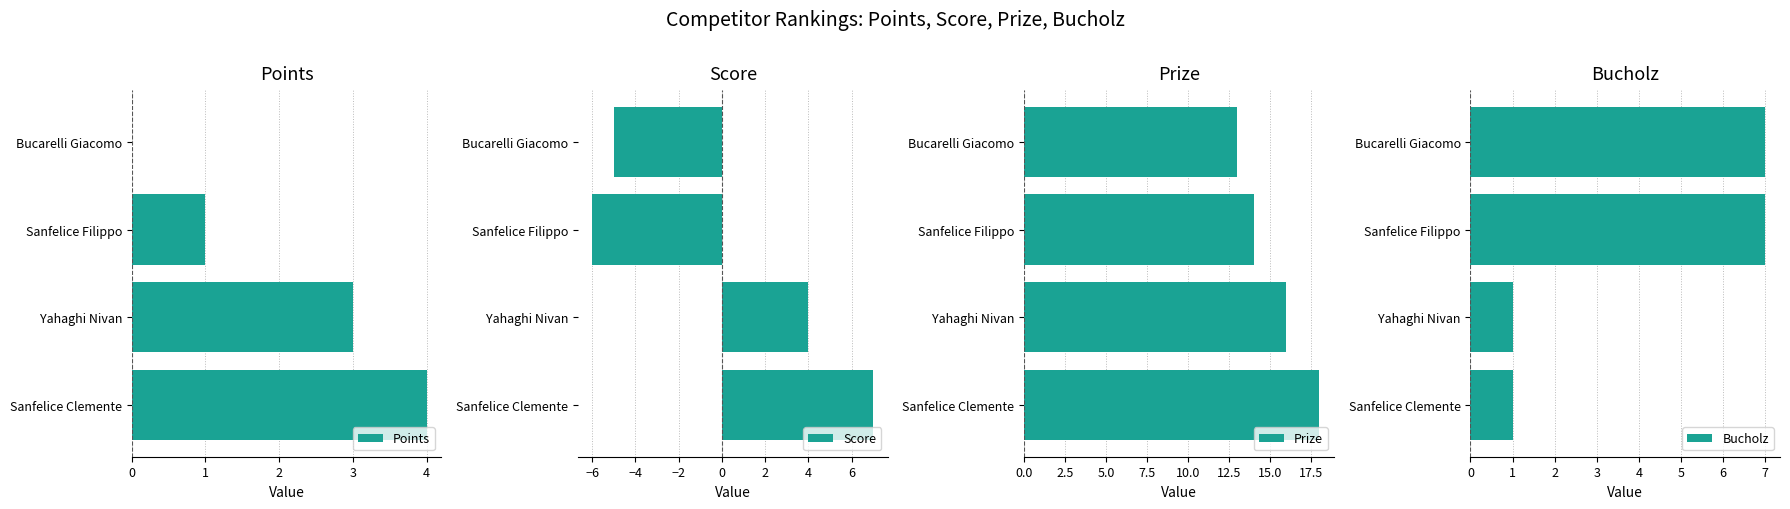

List the series in order of their peak value, highest first.

Prize, Score, Bucholz, Points